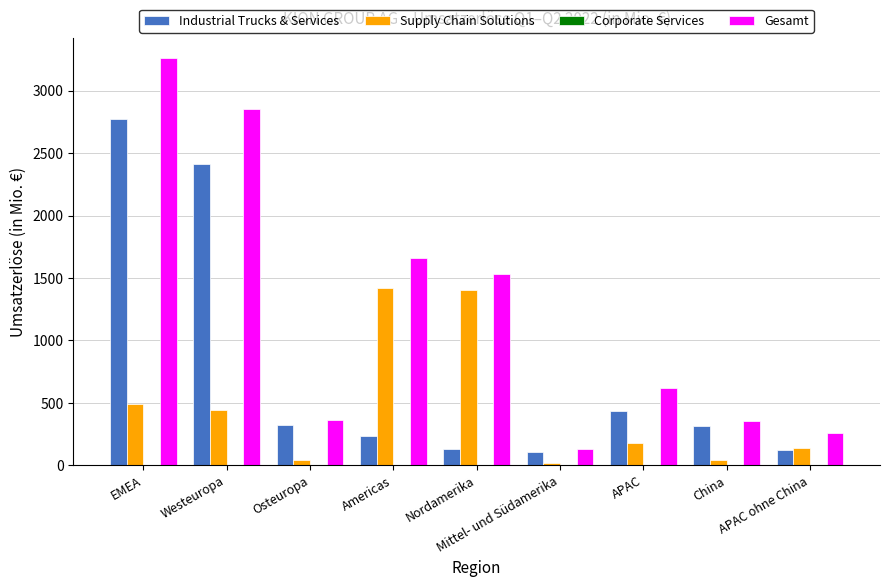

Are the bars grouped side by side (vs. stacked)?

Yes